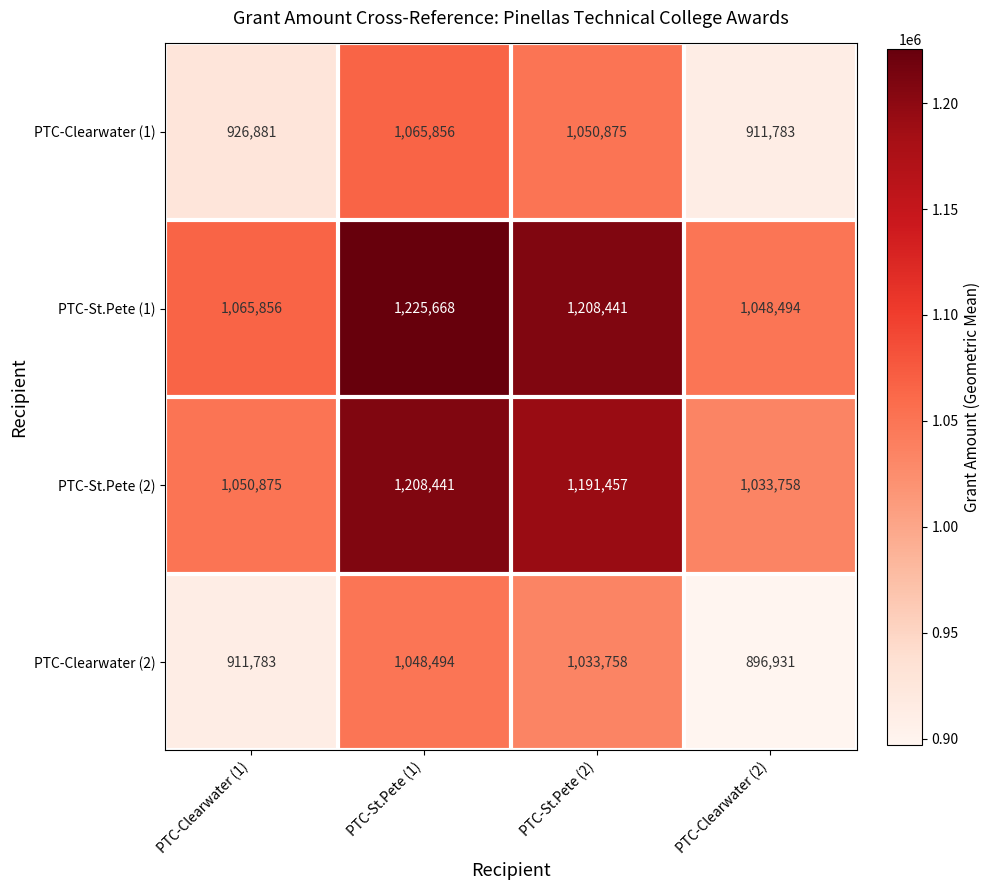

The PTC-Clearwater (1) series shows 1050875 at PTC-St.Pete (2). True or false?

True